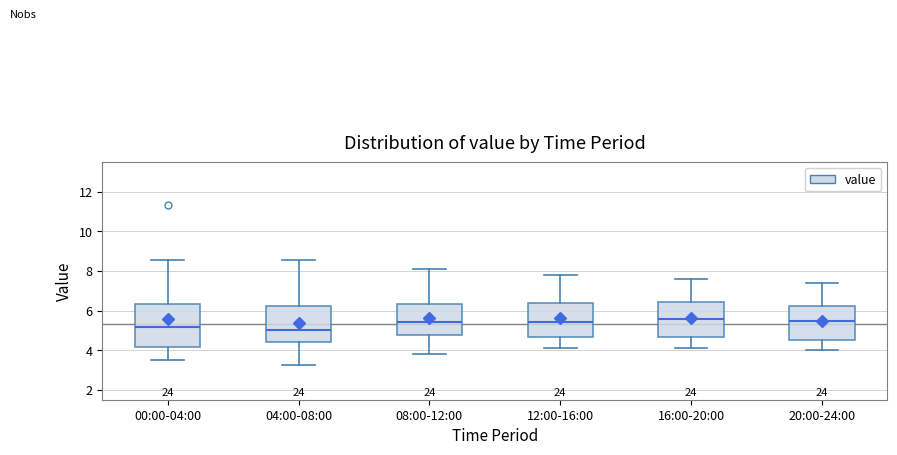

Where does the upper whisker of the box for 08:00-12:00 end on the y-axis? The values are not printed on the chart, so give them approximately, as read against the axis.

8.2